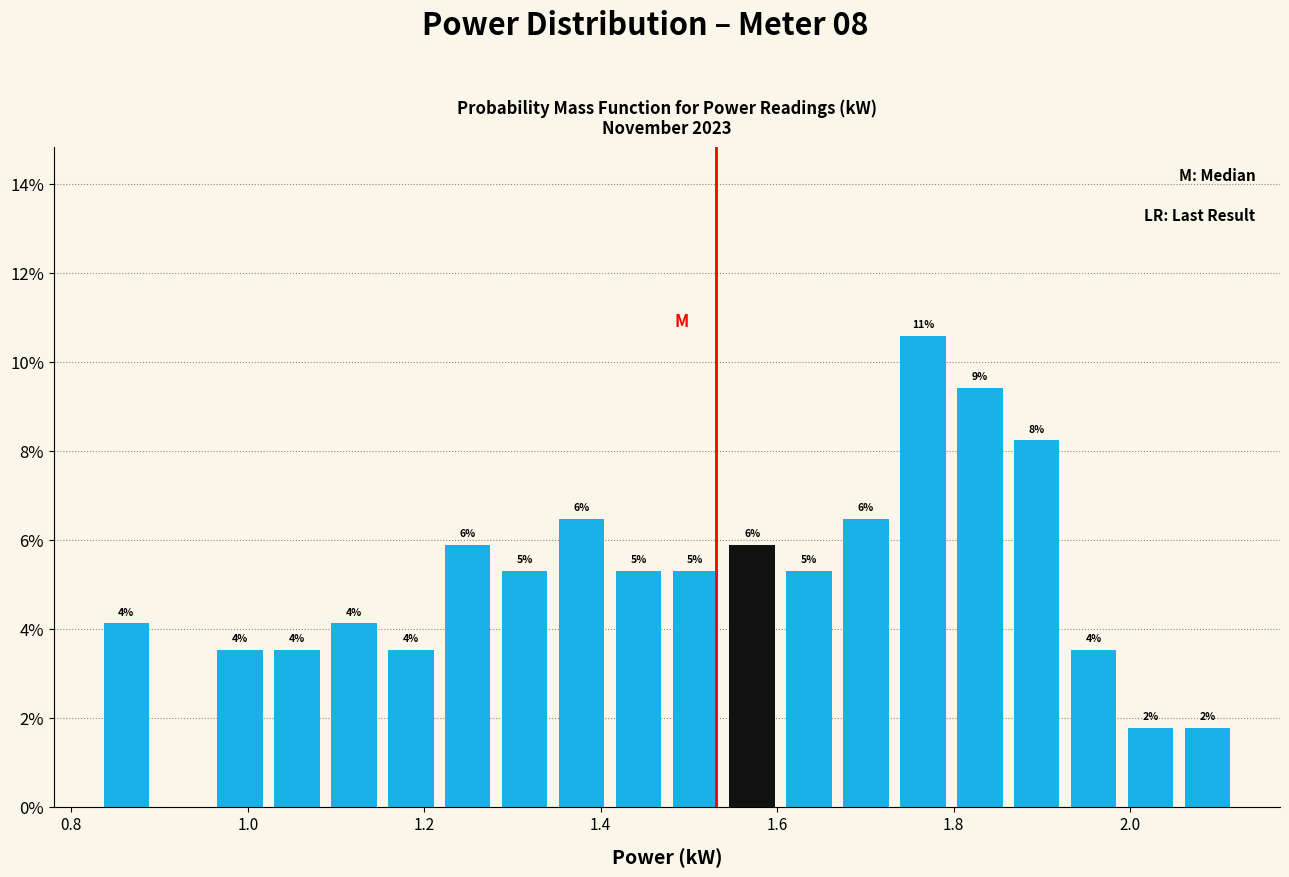

Read against the x-axis, roughly where is the centre of the tallest bar?

1.76